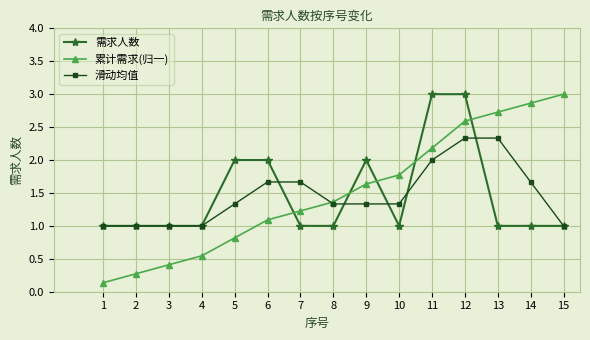

Rank the series at 14 from lowest to highest value.

需求人数, 滑动均值, 累计需求(归一)